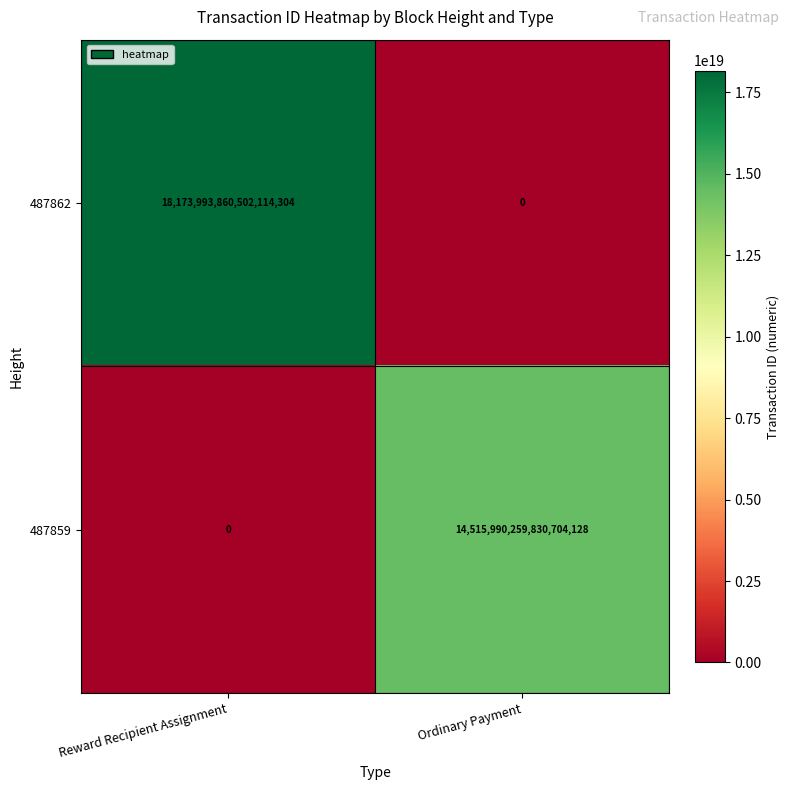

The 487862 series shows 0 at Ordinary Payment. True or false?

True